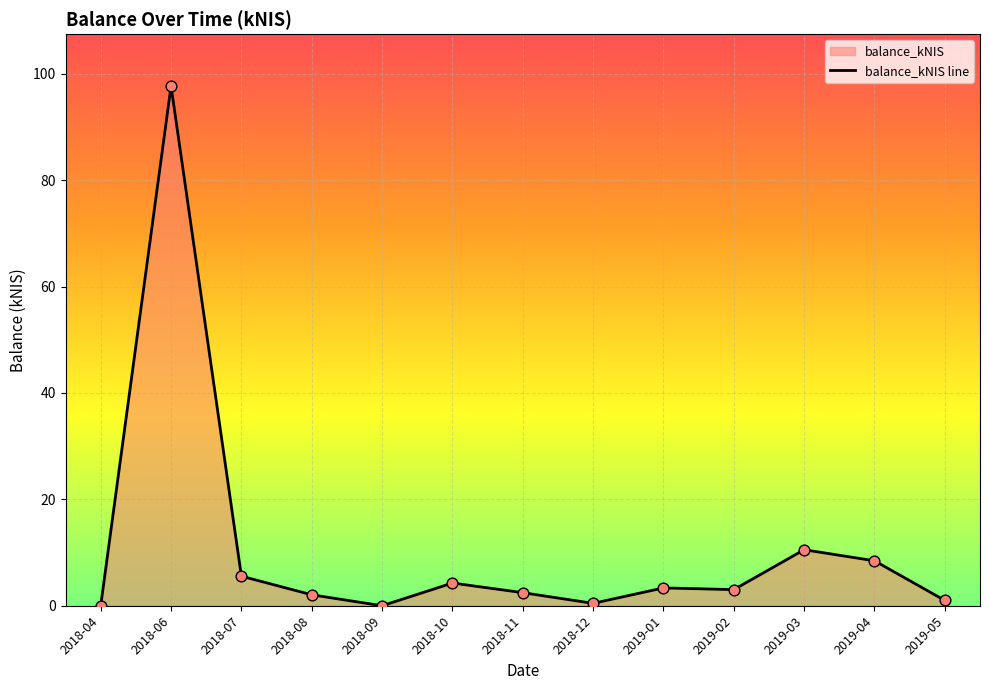

Approximately how many times larger is the value at 2018-12 compared to 2018-08?

0.2